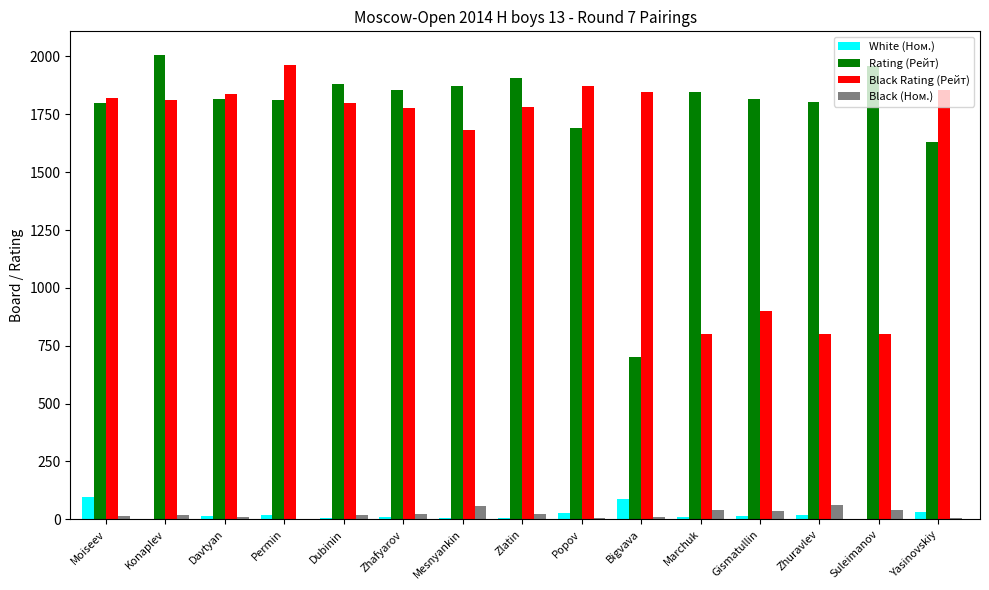

What is the greatest value displayed?

2008